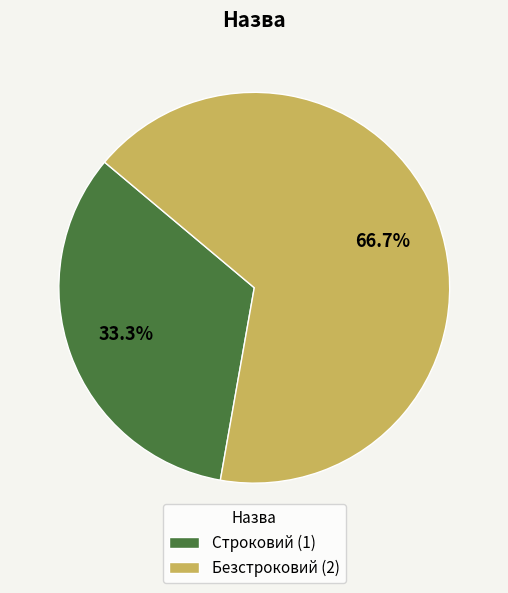

Rank the categories by value from highest to lowest.

Безстроковий, Строковий